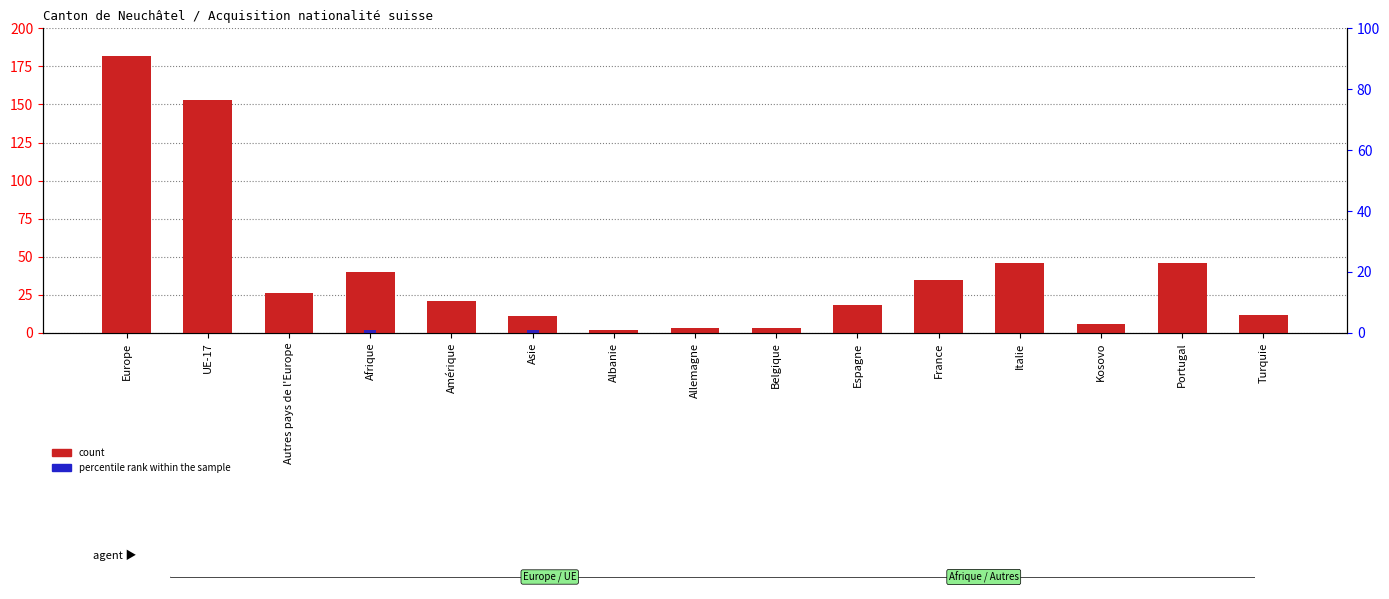

List the series in order of their overall mean, highest first.

count, percentile rank within the sample